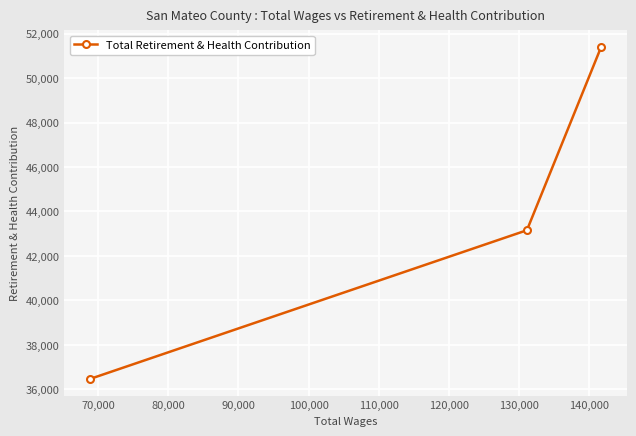

What is the value of the 1st point from the left?

36465